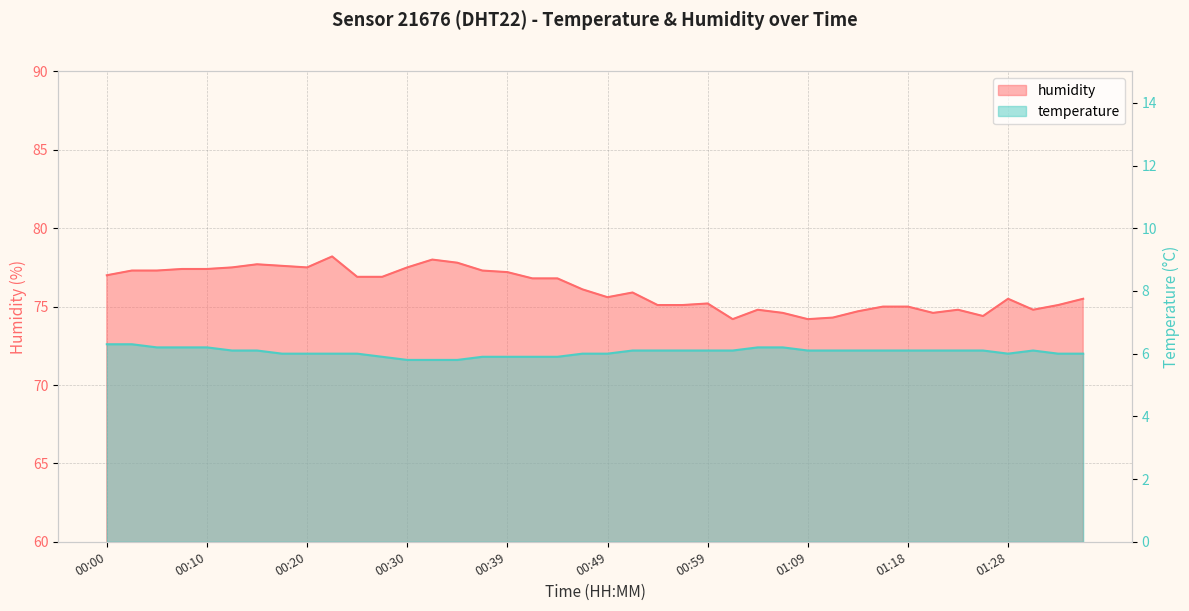

What is the difference between the maximum and second lowest values in the humidity series?

4.0